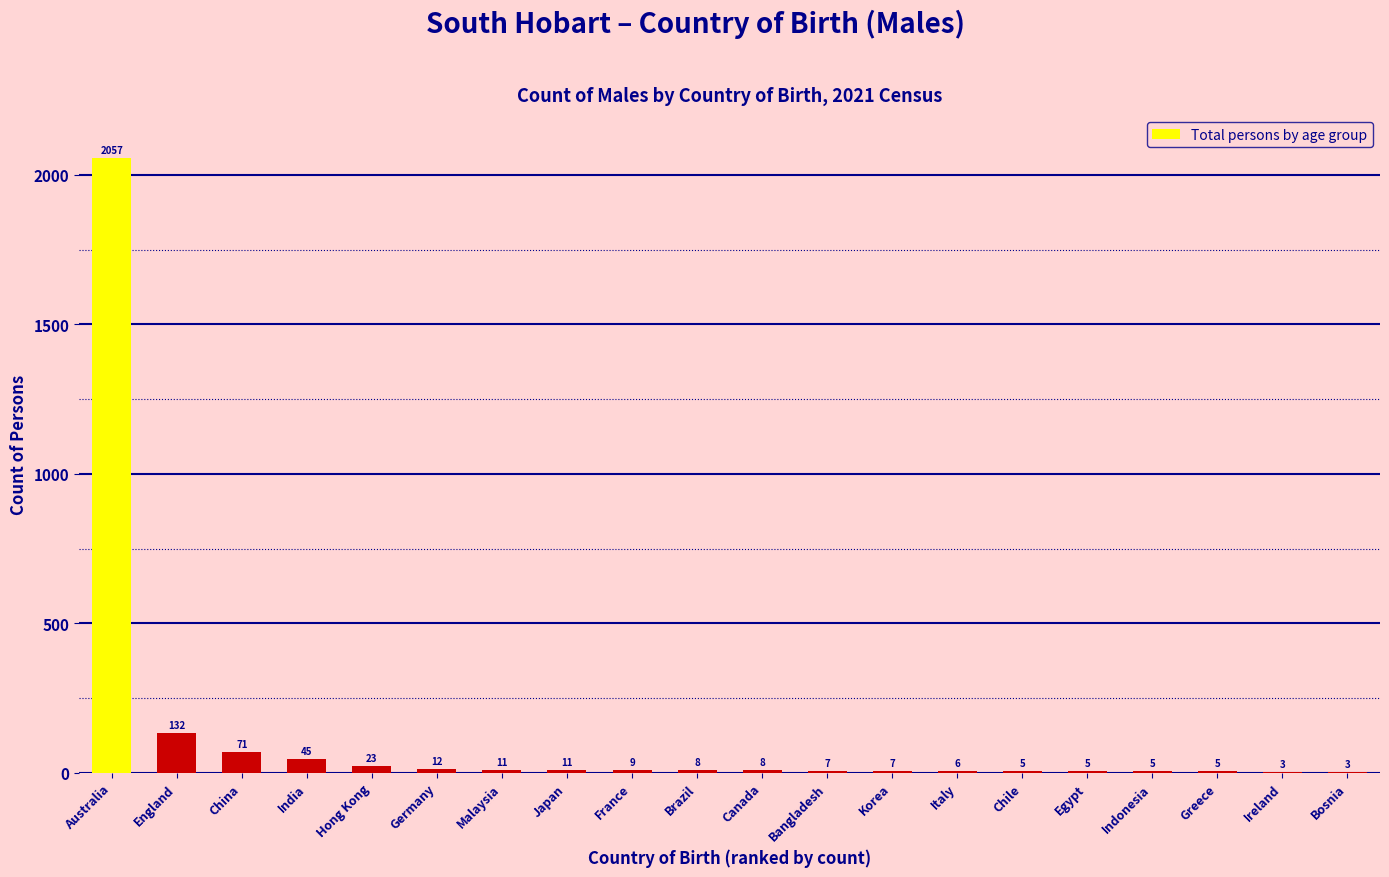

Reading left to right, transcribe all the data shown in this chart.

Australia=2057	England=132	China=71	India=45	Hong Kong=23	Germany=12	Malaysia=11	Japan=11	France=9	Brazil=8	Canada=8	Bangladesh=7	Korea=7	Italy=6	Chile=5	Egypt=5	Indonesia=5	Greece=5	Ireland=3	Bosnia=3